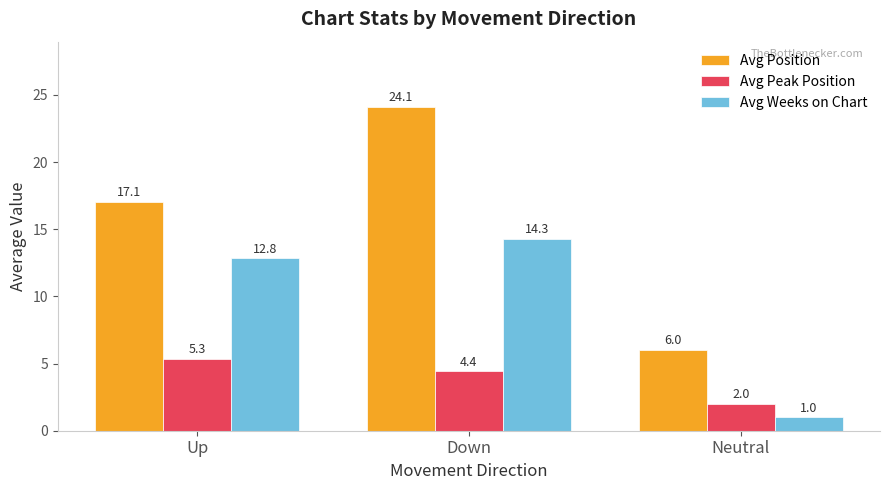

Which series has the largest range (max minus min)?

Avg Position